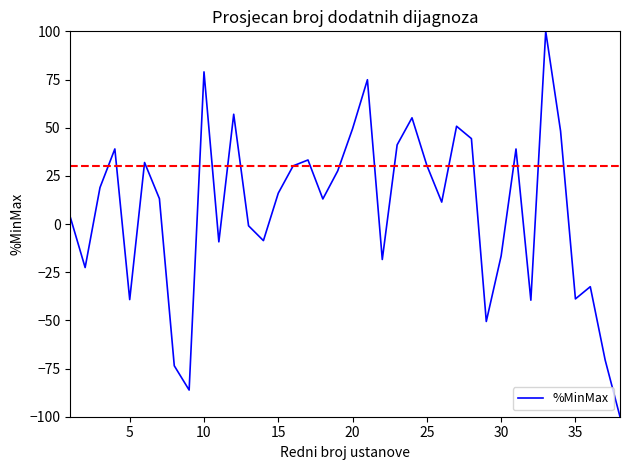

What is the minimum value shown in the chart?

-100.0